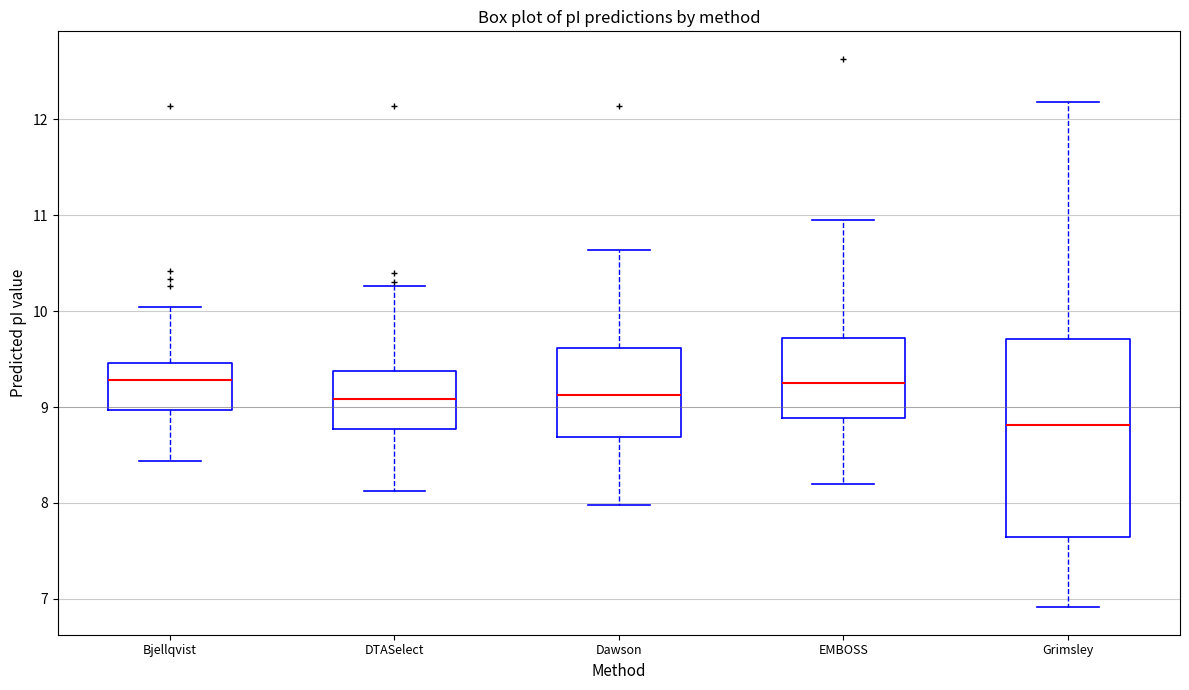

Reading left to right, transcribe this box plot: for each box, give where its median line is, the range the box spans, and where its two whiskers end, as read against the y-axis. The values are not printed on the chart, so give them approximately, as read against the axis.

Bjellqvist: median 9.3, box 9.0 to 9.5, whiskers 8.4 to 10.0
DTASelect: median 9.1, box 8.8 to 9.4, whiskers 8.1 to 10.3
Dawson: median 9.1, box 8.7 to 9.6, whiskers 8.0 to 10.6
EMBOSS: median 9.3, box 8.9 to 9.7, whiskers 8.2 to 11.0
Grimsley: median 8.8, box 7.6 to 9.7, whiskers 6.9 to 12.2